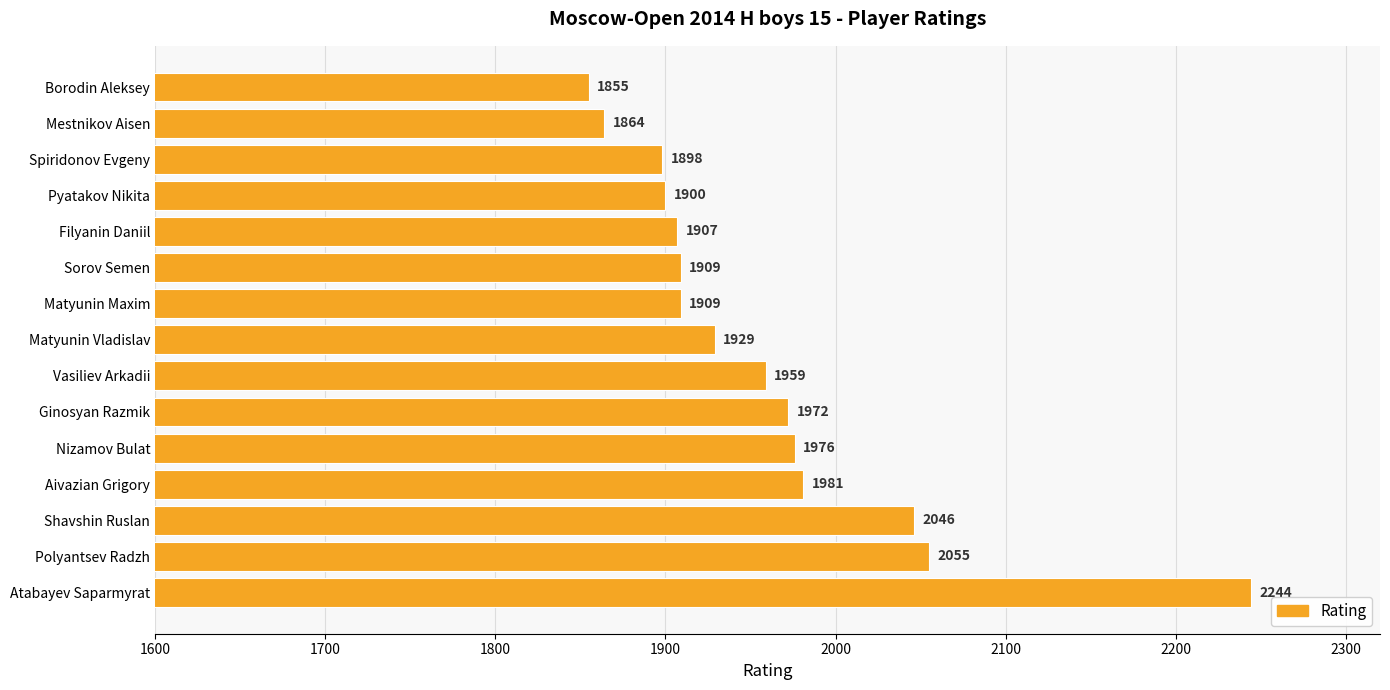

True or false: the data shows 3455 at Polyantsev Radzh.

False